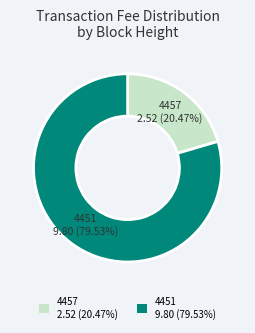

True or false: 4451 accounts for 80% of the total.

True